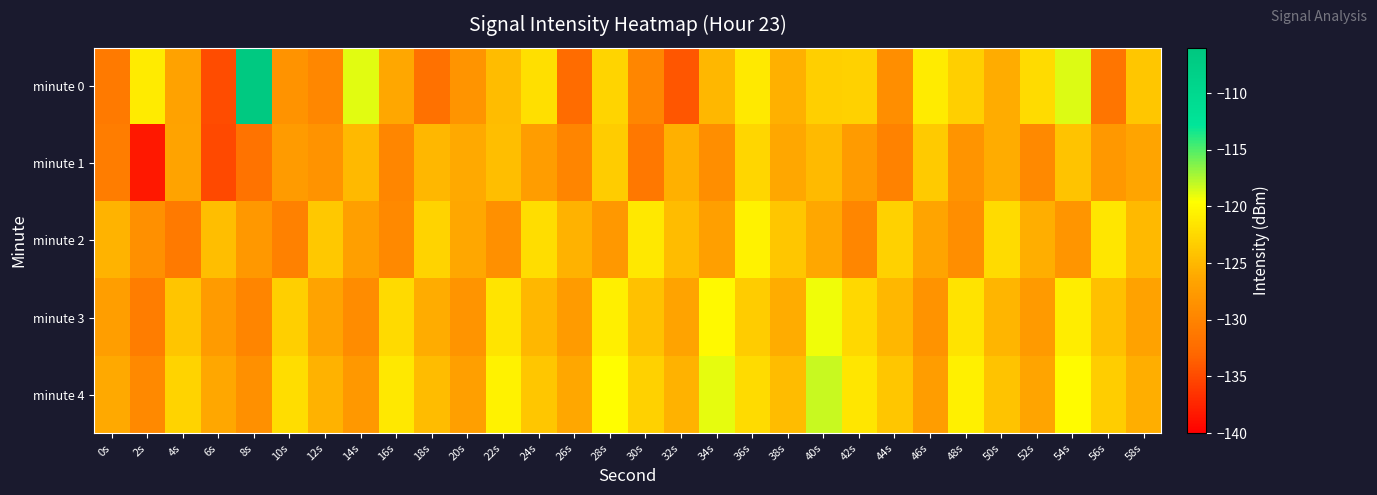

Rank the series at 16s from highest to lowest value.

minute 4, minute 3, minute 0, minute 2, minute 1